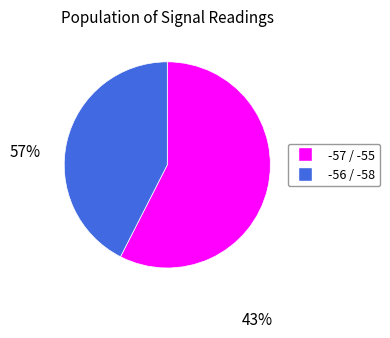

Is there any slice that represents more than half of the pie?

Yes